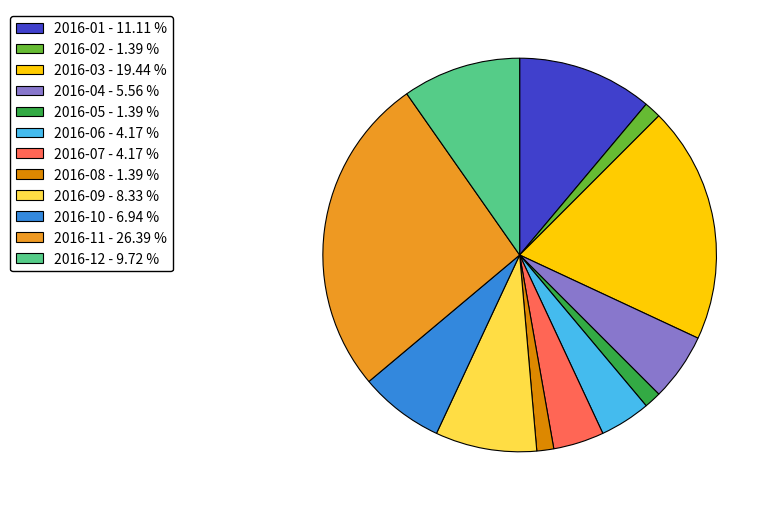

Which slice is the largest?

2016-11